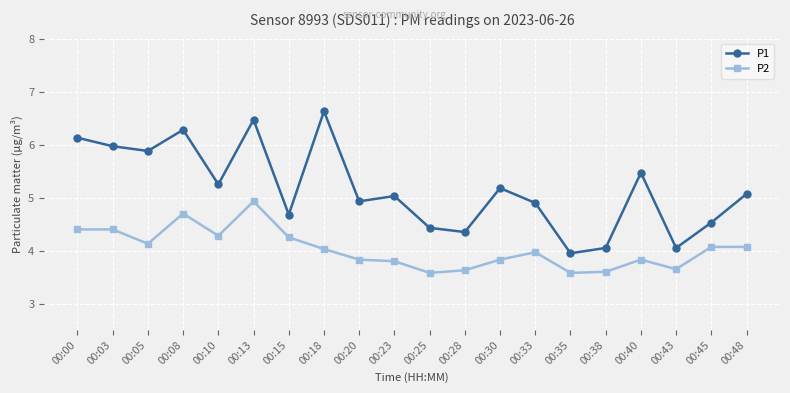

Does the chart have visible grid lines?

Yes